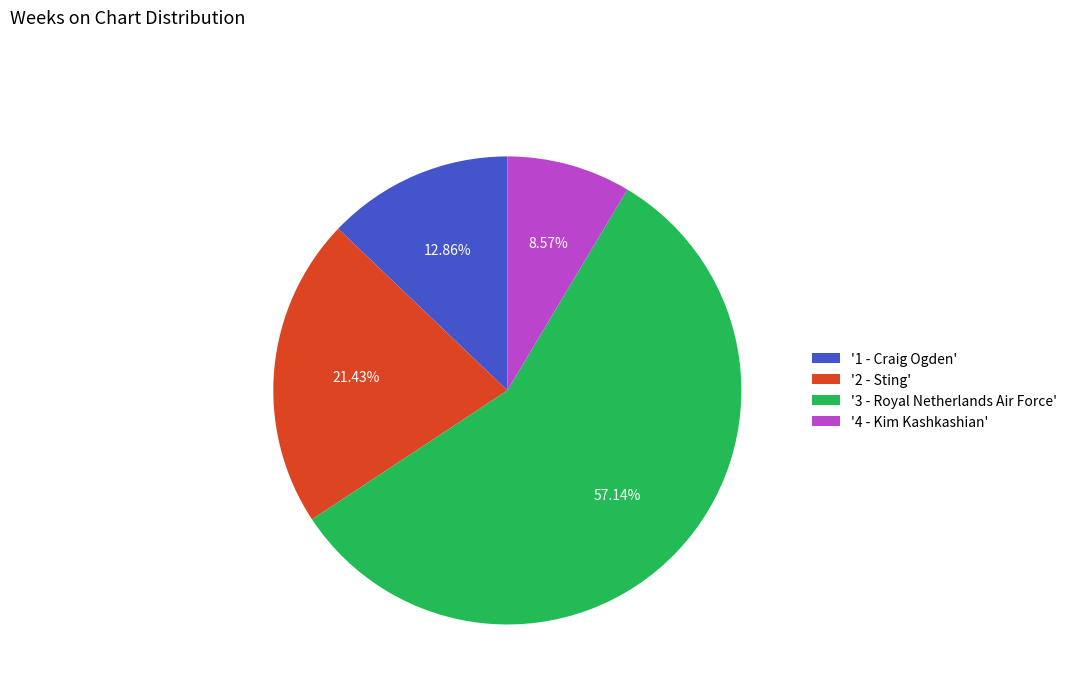

Which category has the smallest portion of the pie?

'4 - Kim Kashkashian'